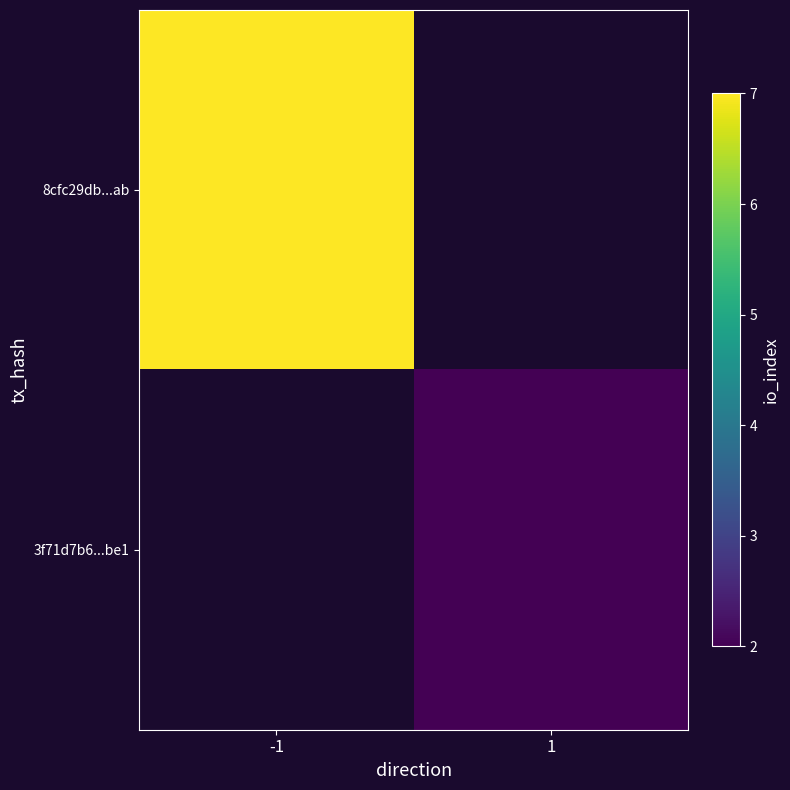

What is the smallest value displayed?

2.0